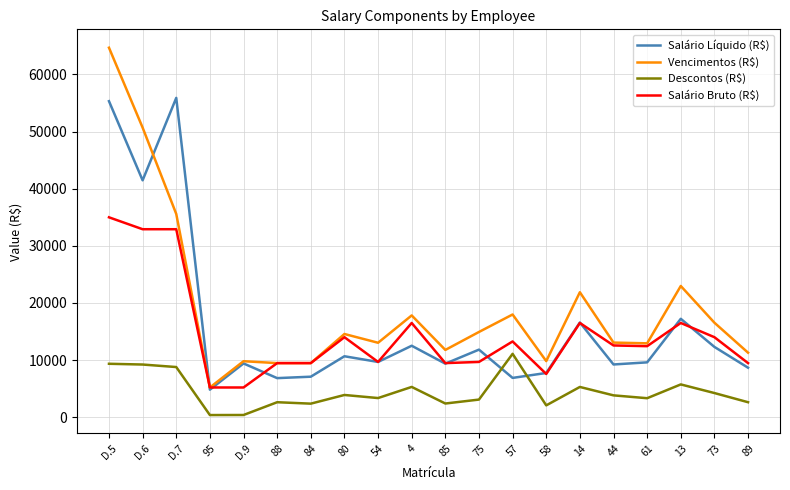

What is the maximum value shown in the chart?

64680.6